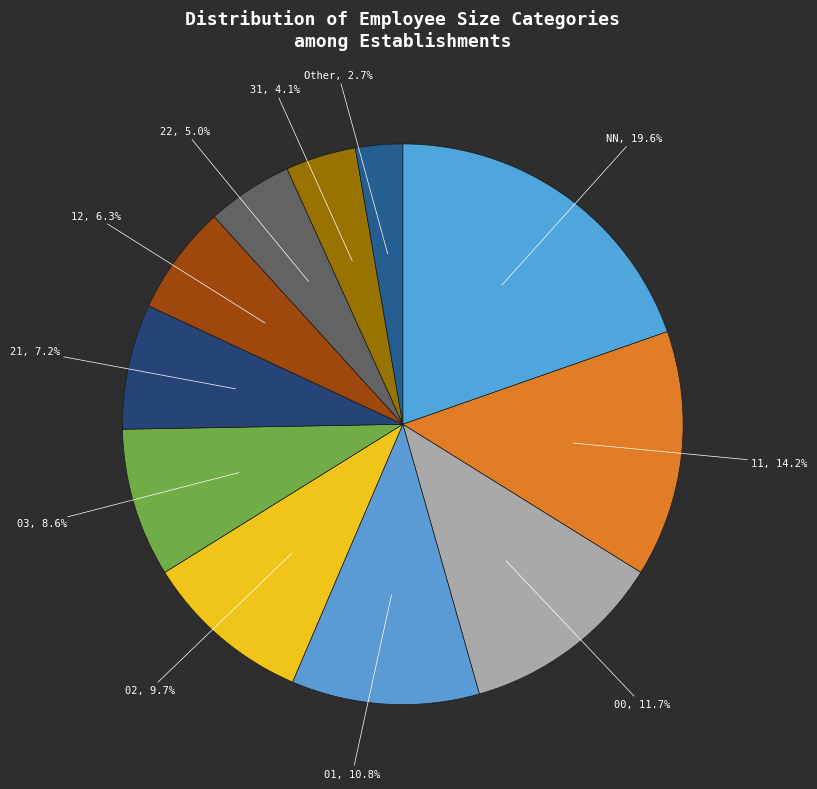

Is the sum of 22 and 00 greater than half?

No